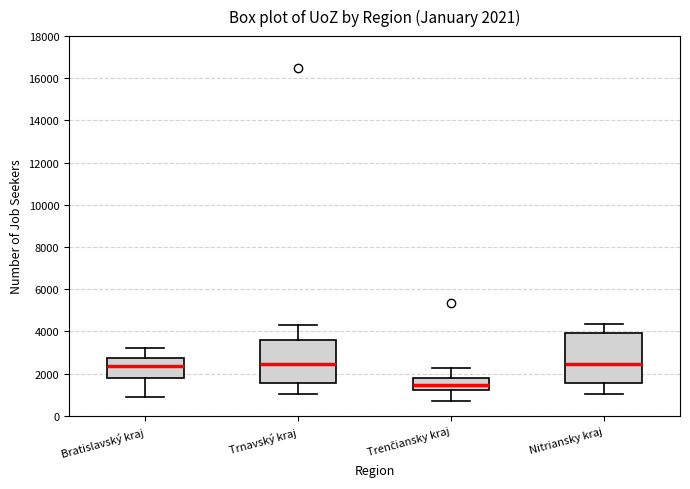

Which box has the lowest median line?

Trenčiansky kraj